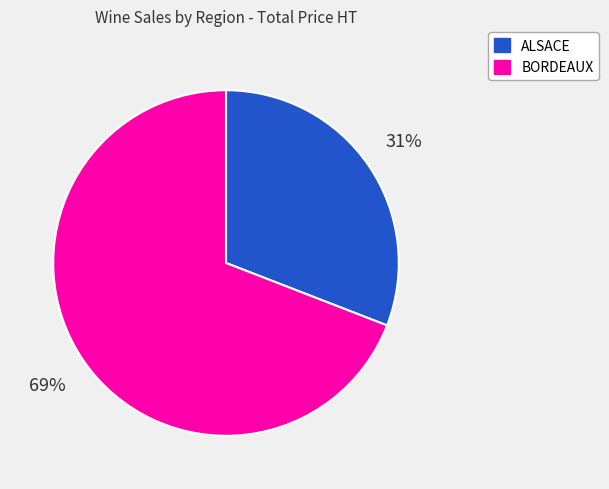

Is ALSACE the majority of the pie?

No